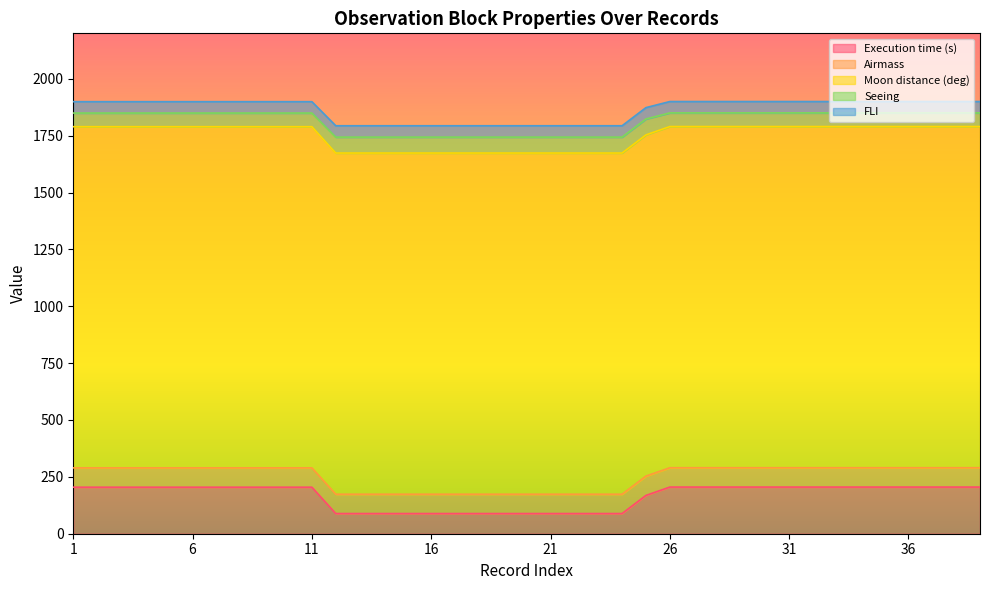

True or false: Moon distance (deg) has more than 1 interior local peaks.

False